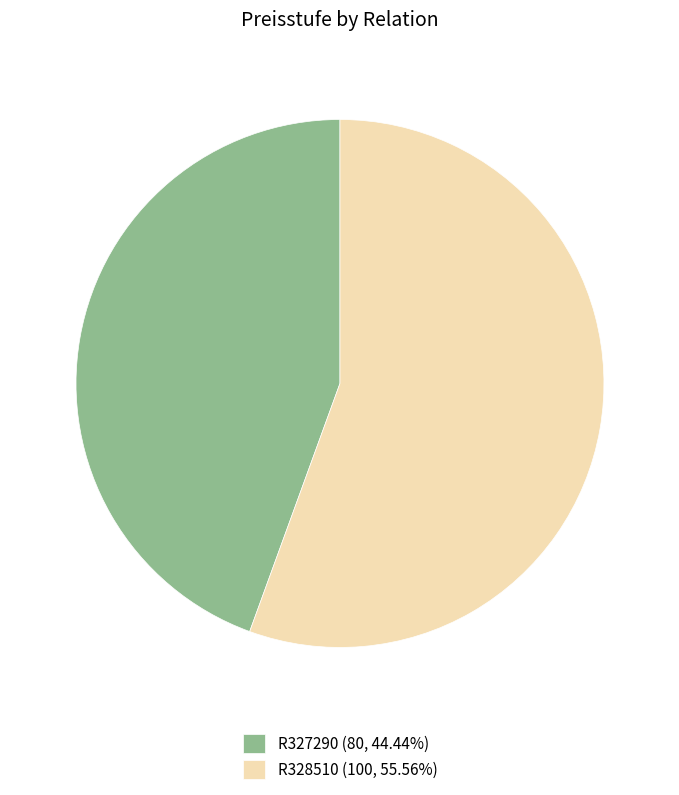

Does R328510 (100, 55.56%) represent more than half of the total?

Yes